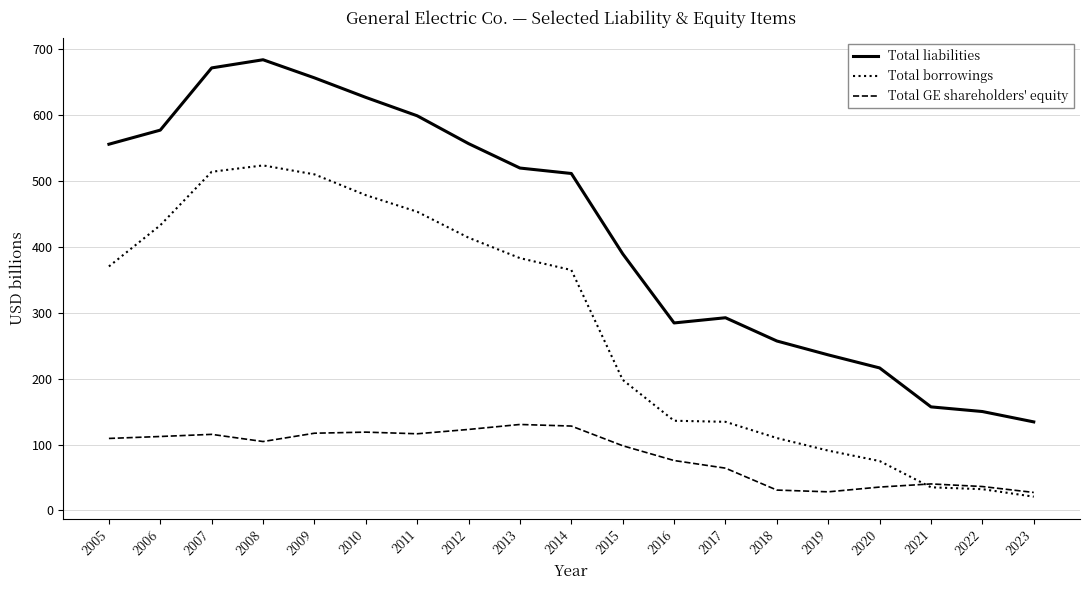

Read the Total borrowings value at 2017.

134.6